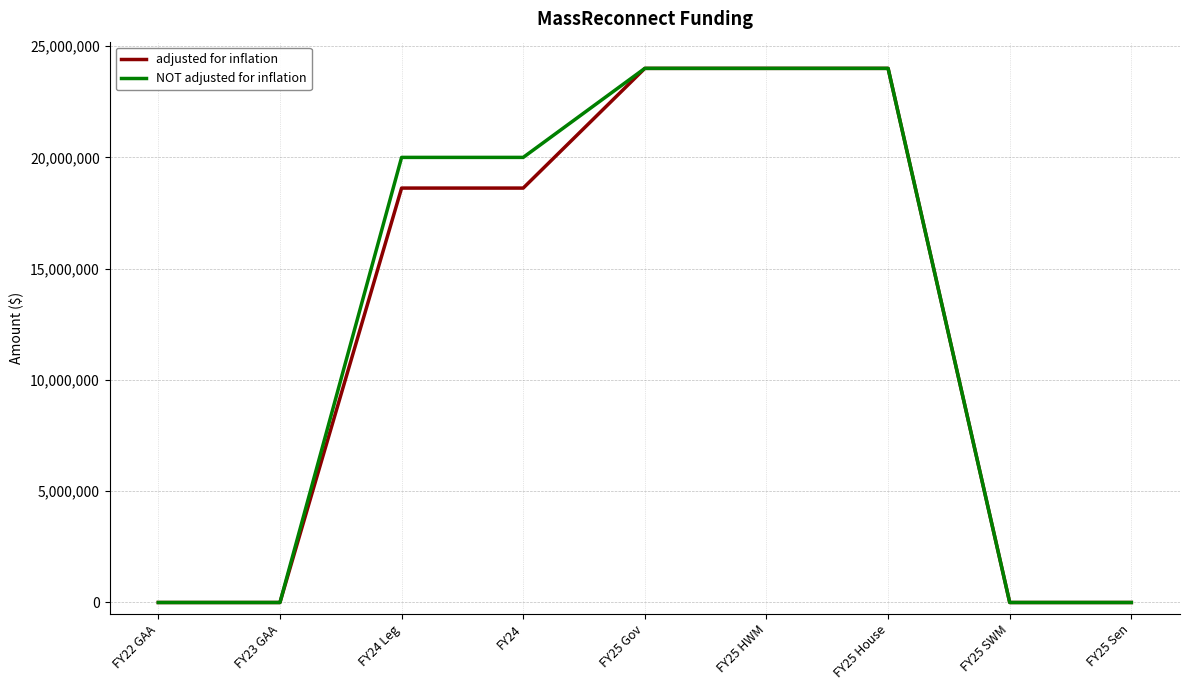

At how many categories does at least one series exceed 20232316?

3